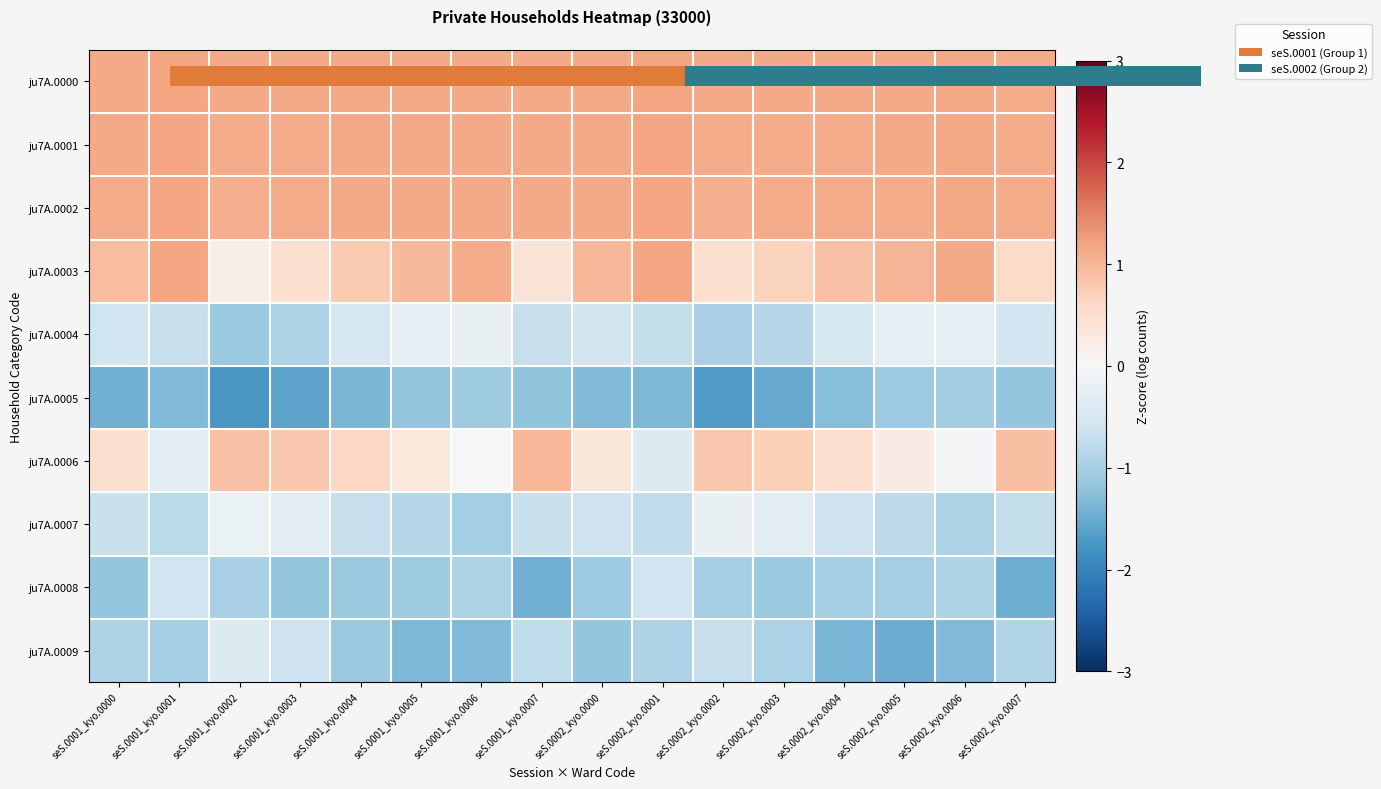

What is the difference between the highest and lowest values at seS.0001_kyo.0003?

2.7